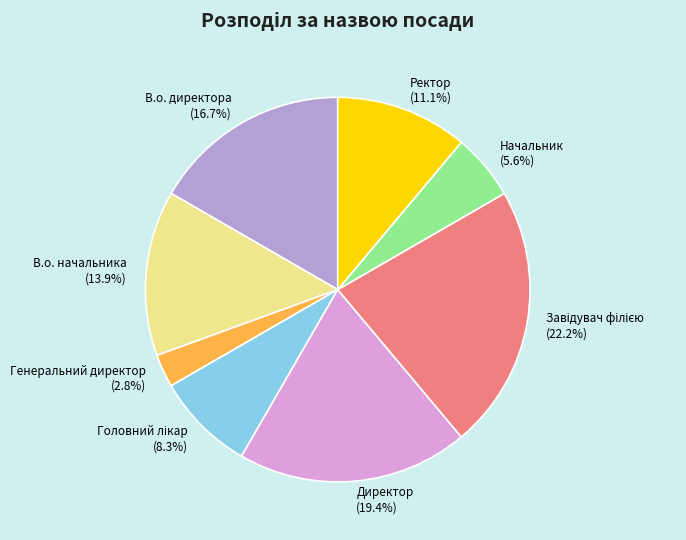

Is there a majority slice in this chart?

No